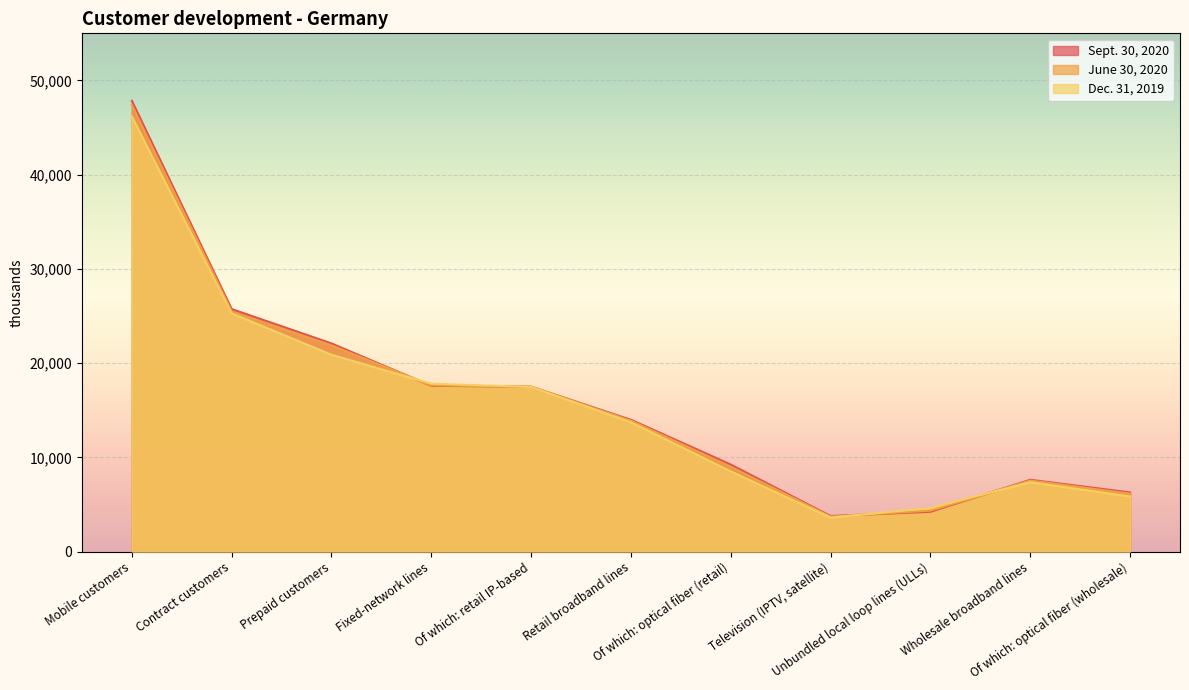

The June 30, 2020 series shows 4361 at Unbundled local loop lines (ULLs). True or false?

True